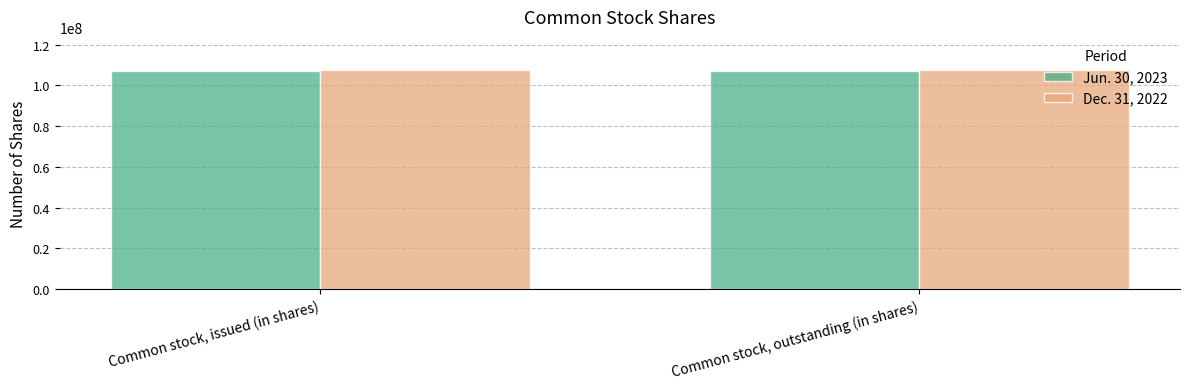

What is the sum of the Jun. 30, 2023 values at Common stock, issued (in shares) and Common stock, outstanding (in shares)?

214264560